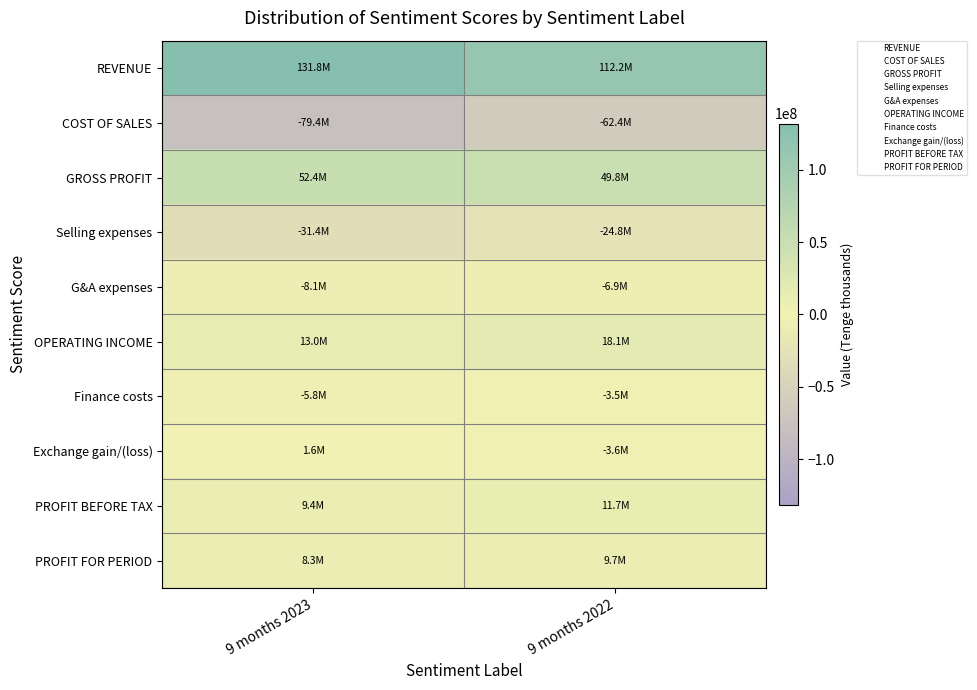

Which label corresponds to the smallest value in the chart?

9 months 2023